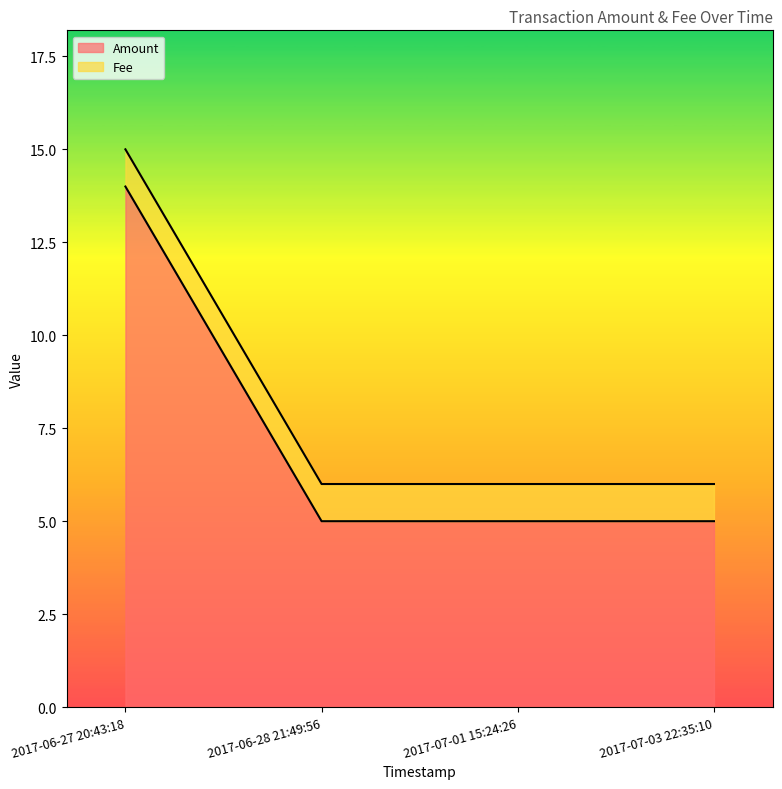

The chart shows a value of 2 at 2017-07-03 22:35:10. True or false?

False